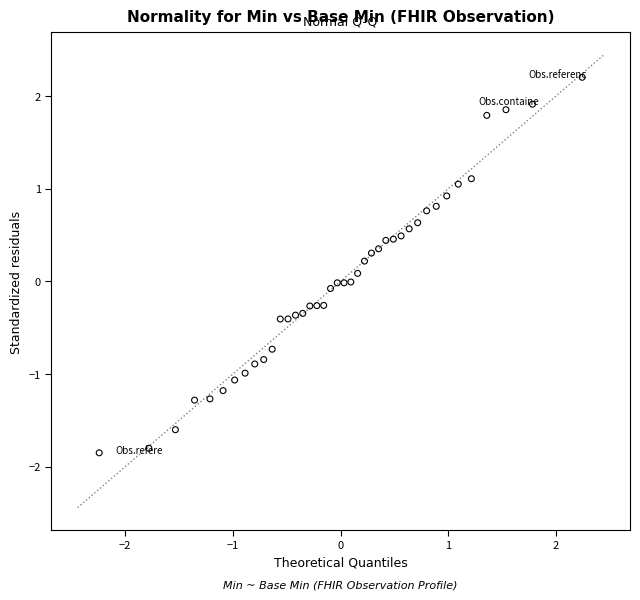

What is the range of X values (max minus min)?

4.5